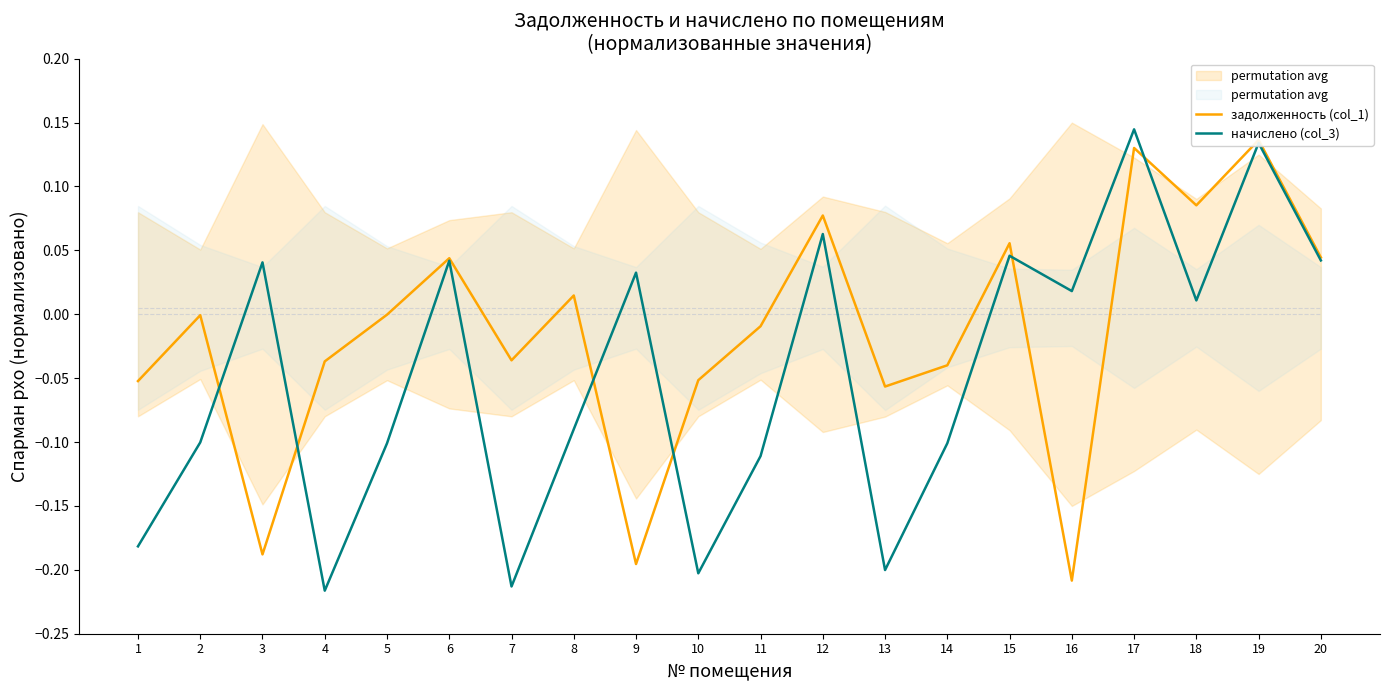

What is the difference between the second highest and minimum values in the задолженность (col_1) series?

0.3